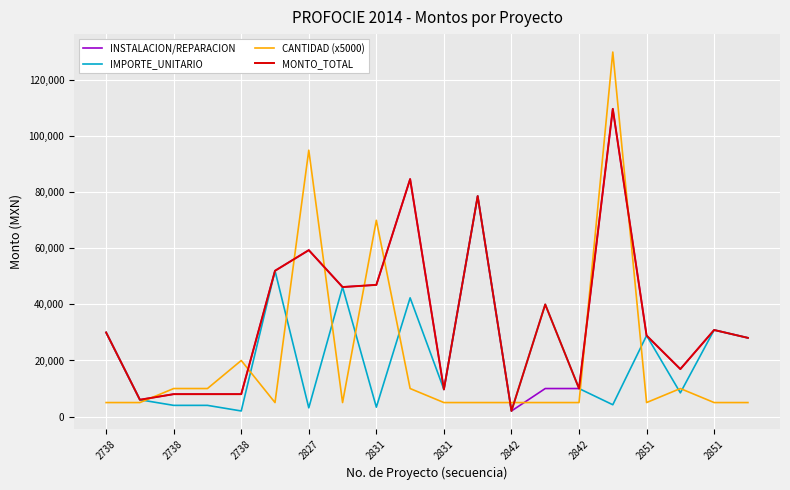

Which series has the largest range (max minus min)?

CANTIDAD (x5000)